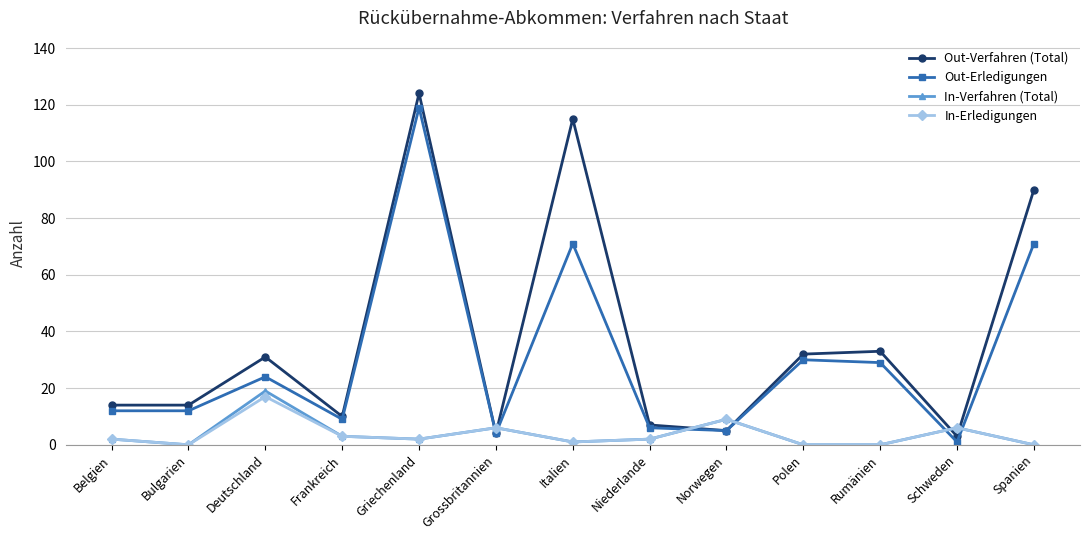

Which series has the widest spread of values?

Out-Verfahren (Total)